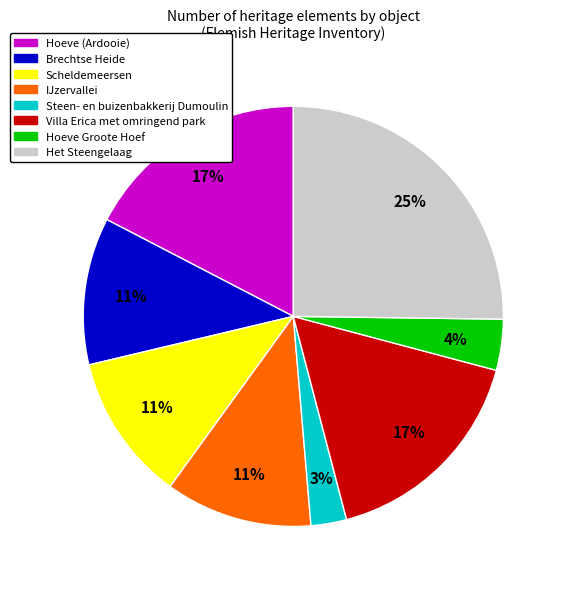

To the nearest percent, what is the average slice percentage?

12%